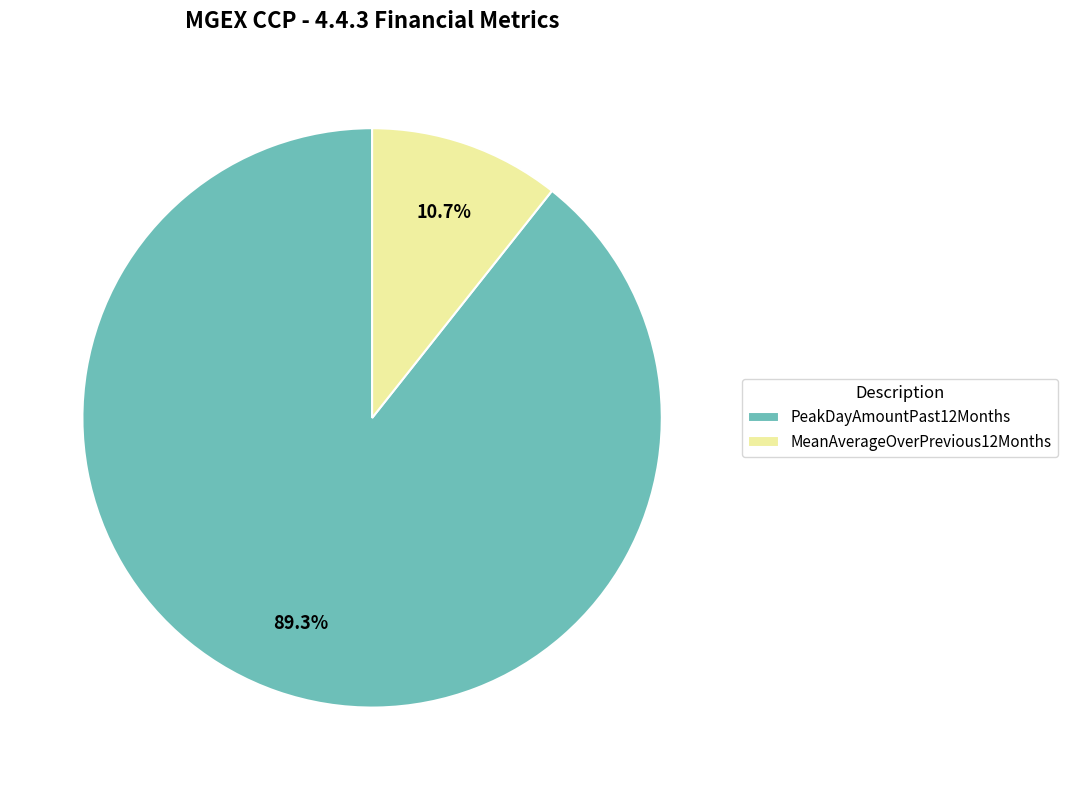

Is the sum of PeakDayAmountPast12Months and MeanAverageOverPrevious12Months greater than half?

Yes